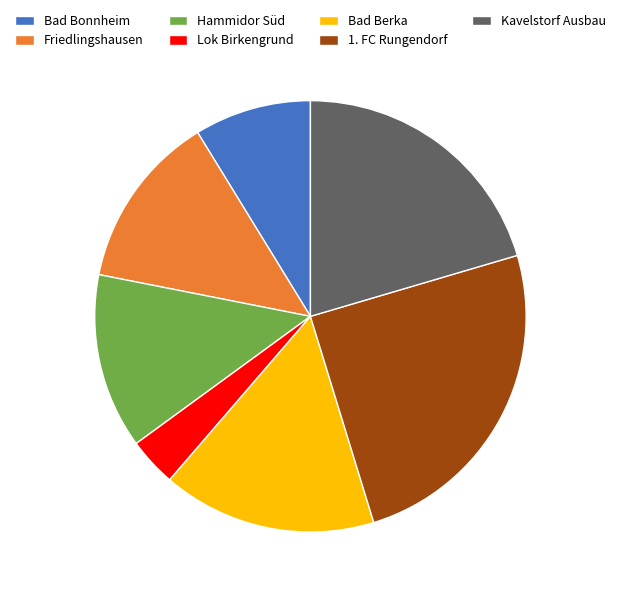

Combined, do Bad Bonnheim and Bad Berka account for over 50%?

No